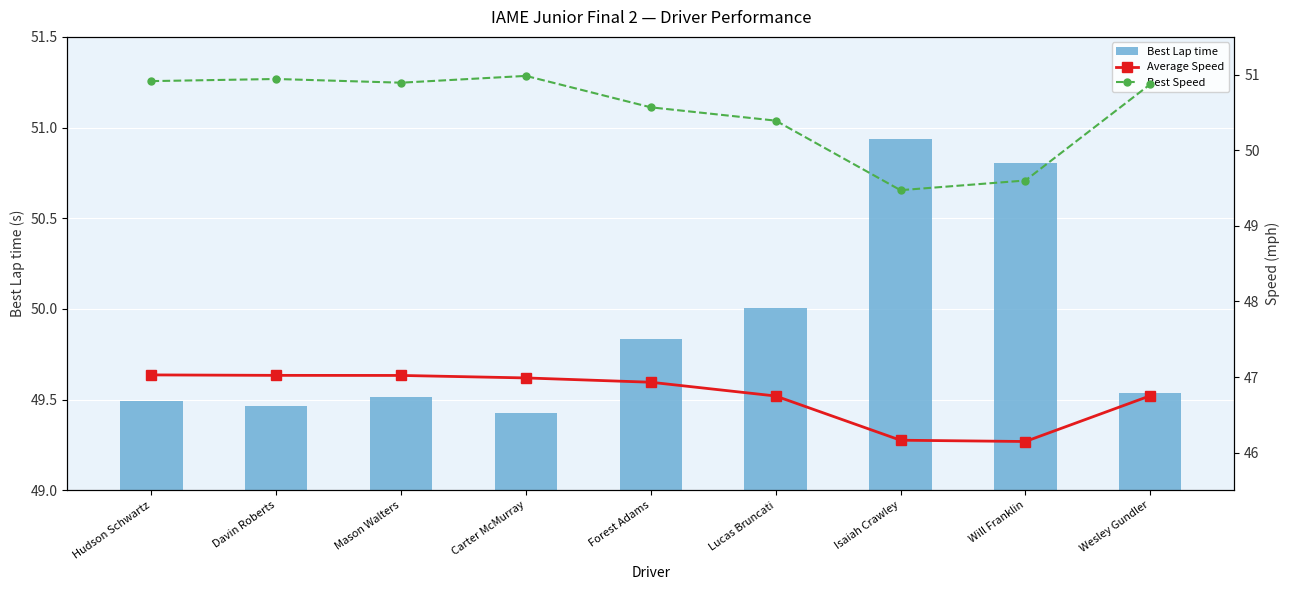

Reading left to right, what are all the values shown in this chart?

Best Lap time: Hudson Schwartz=49.5	Davin Roberts=49.5	Mason Walters=49.5	Carter McMurray=49.4	Forest Adams=49.8	Lucas Bruncati=50.0	Isaiah Crawley=50.9	Will Franklin=50.8	Wesley Gundler=49.5
Average Speed: Hudson Schwartz=47.0	Davin Roberts=47.0	Mason Walters=47.0	Carter McMurray=47.0	Forest Adams=46.9	Lucas Bruncati=46.7	Isaiah Crawley=46.2	Will Franklin=46.1	Wesley Gundler=46.8
Best Speed: Hudson Schwartz=50.9	Davin Roberts=50.9	Mason Walters=50.9	Carter McMurray=51.0	Forest Adams=50.6	Lucas Bruncati=50.4	Isaiah Crawley=49.5	Will Franklin=49.6	Wesley Gundler=50.9